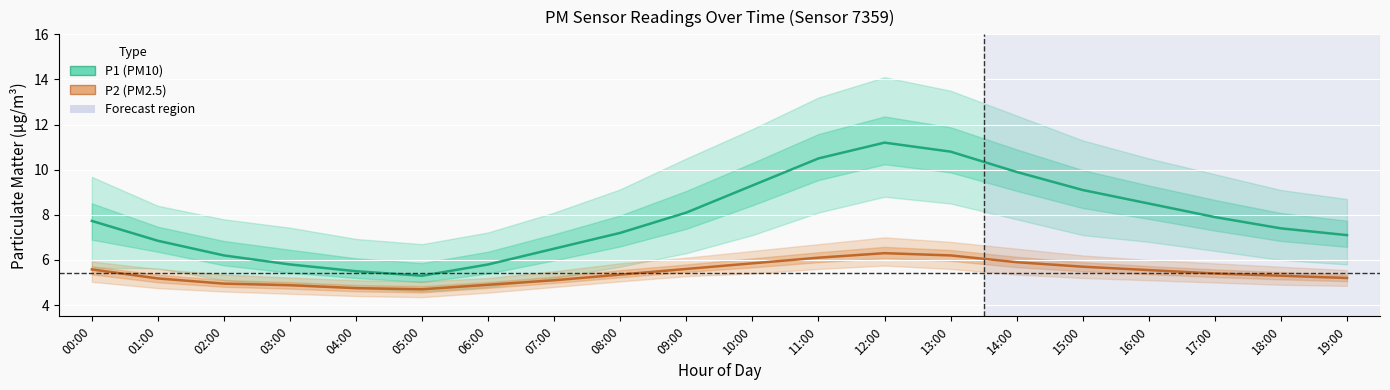

Read the P1 (PM10) value at 12:00.

11.2